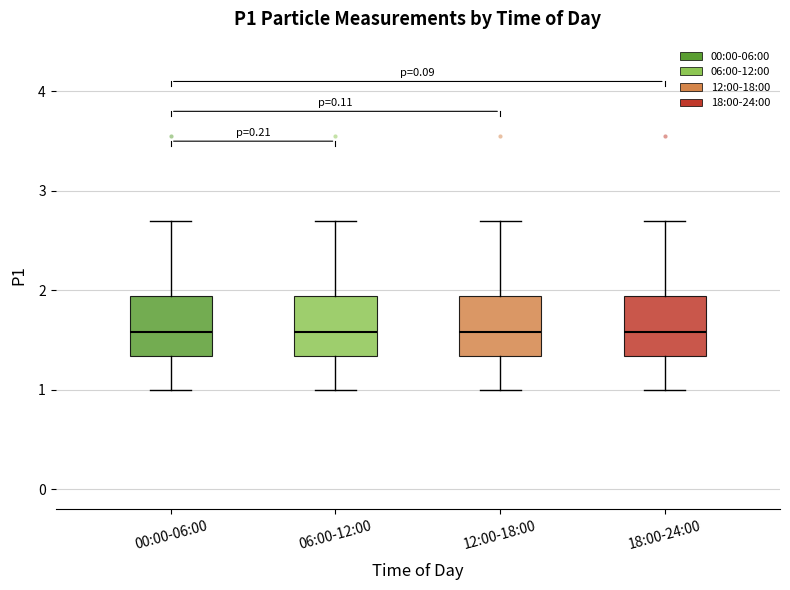

Where is the upper edge of the box for 00:00-06:00 on the y-axis? The values are not printed on the chart, so give them approximately, as read against the axis.

1.9